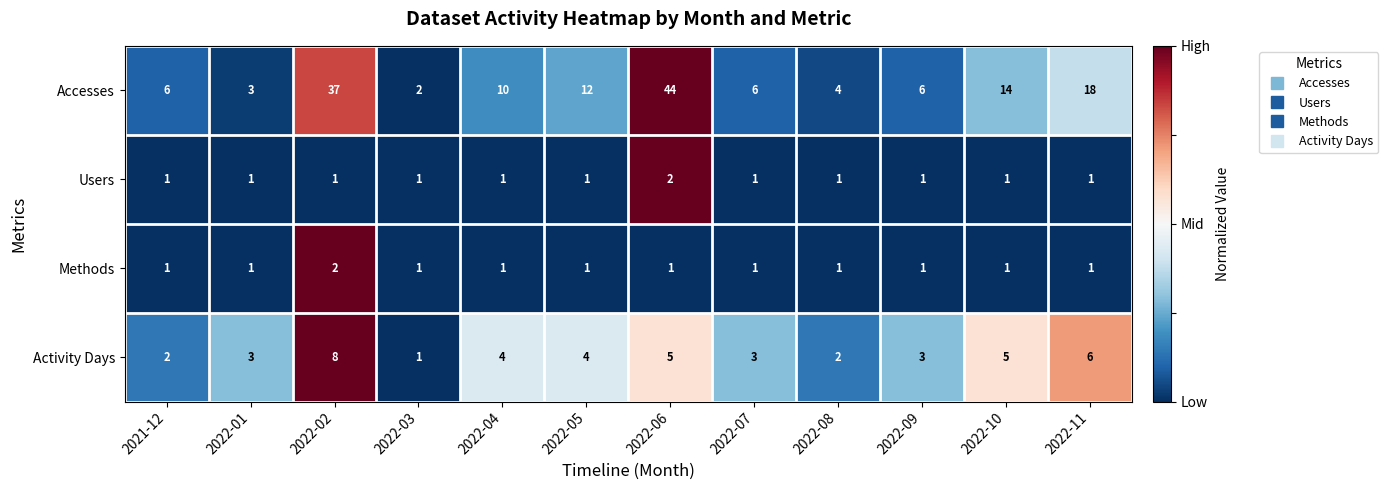

The value of Users at 2022-03 is 0. True or false?

False